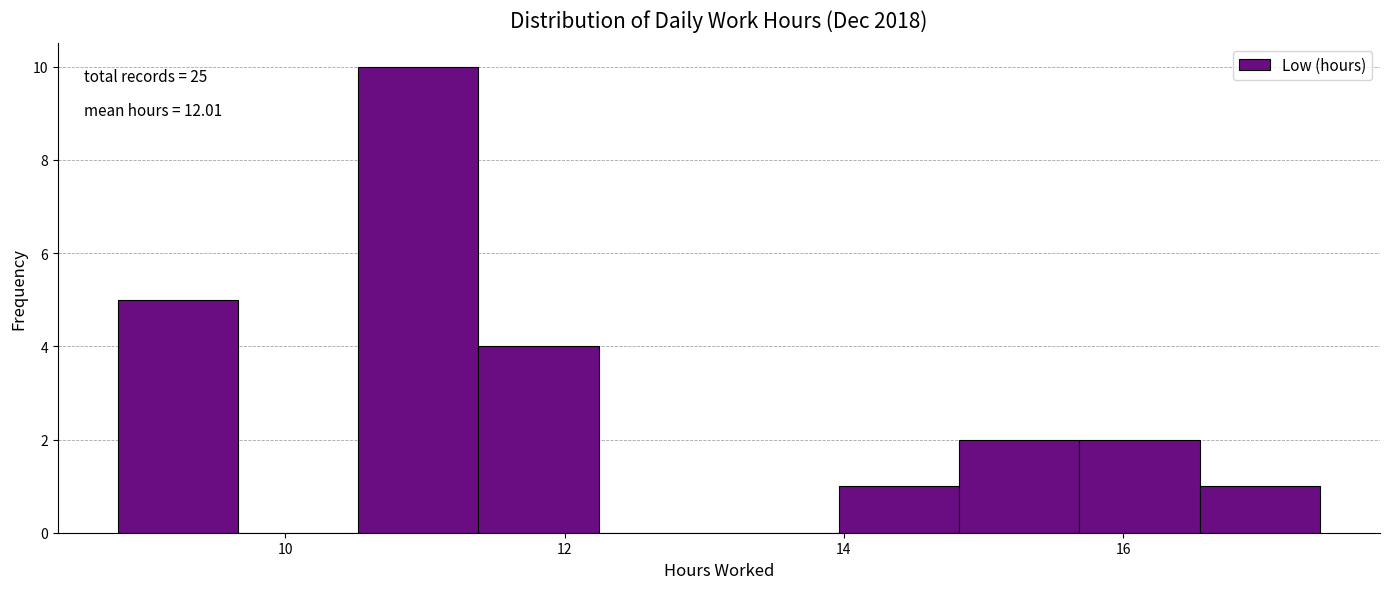

Over which range of the x-axis is the bar tallest?

10.6 to 11.4